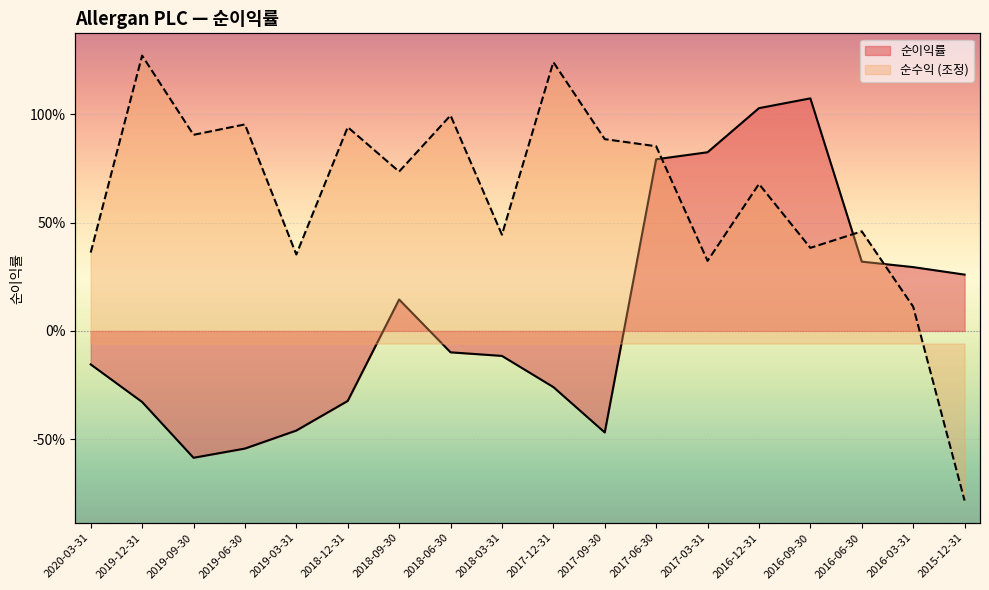

List the labels in order of 순수익 (조정) value, largest first.

2019-12-31, 2017-12-31, 2018-06-30, 2019-06-30, 2018-12-31, 2019-09-30, 2017-09-30, 2017-06-30, 2018-09-30, 2016-12-31, 2016-06-30, 2018-03-31, 2016-09-30, 2020-03-31, 2019-03-31, 2017-03-31, 2016-03-31, 2015-12-31